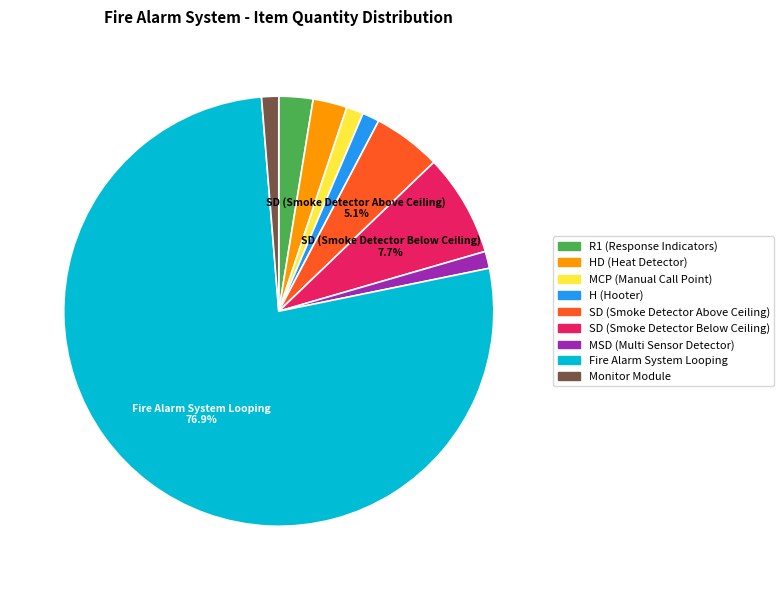

To the nearest percent, what is the difference between the MSD (Multi Sensor Detector) and Fire Alarm System Looping slice percentages?

76%